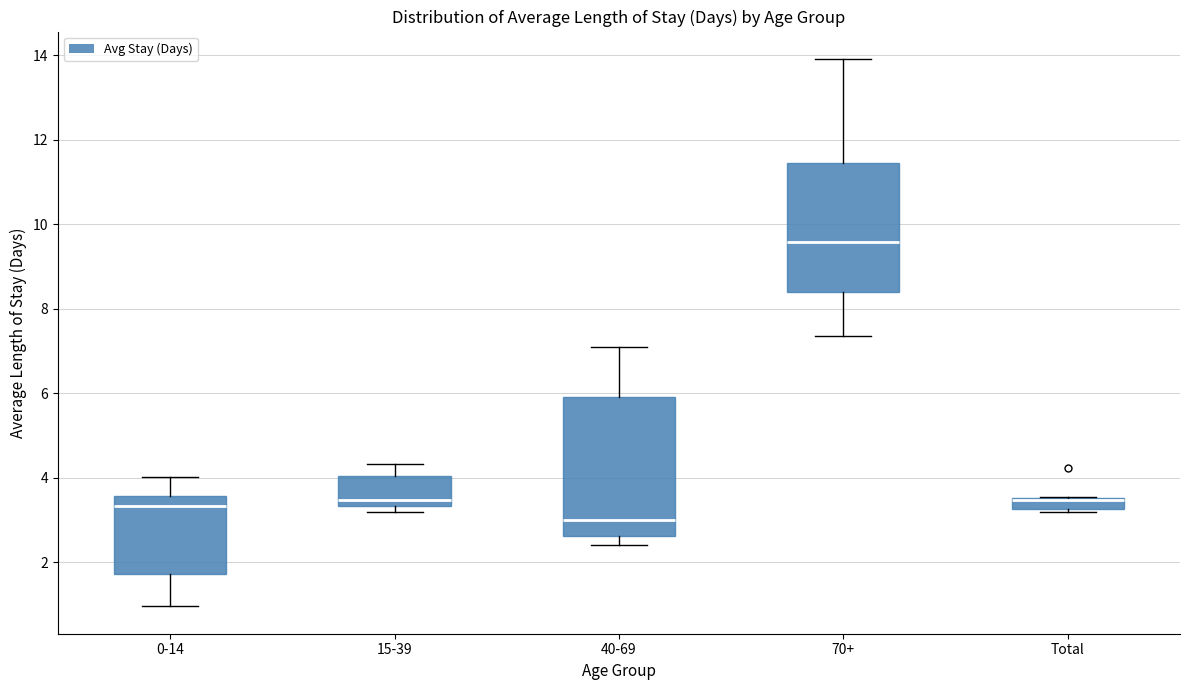

Which box is the tallest, from its lower edge to its upper edge?

40-69